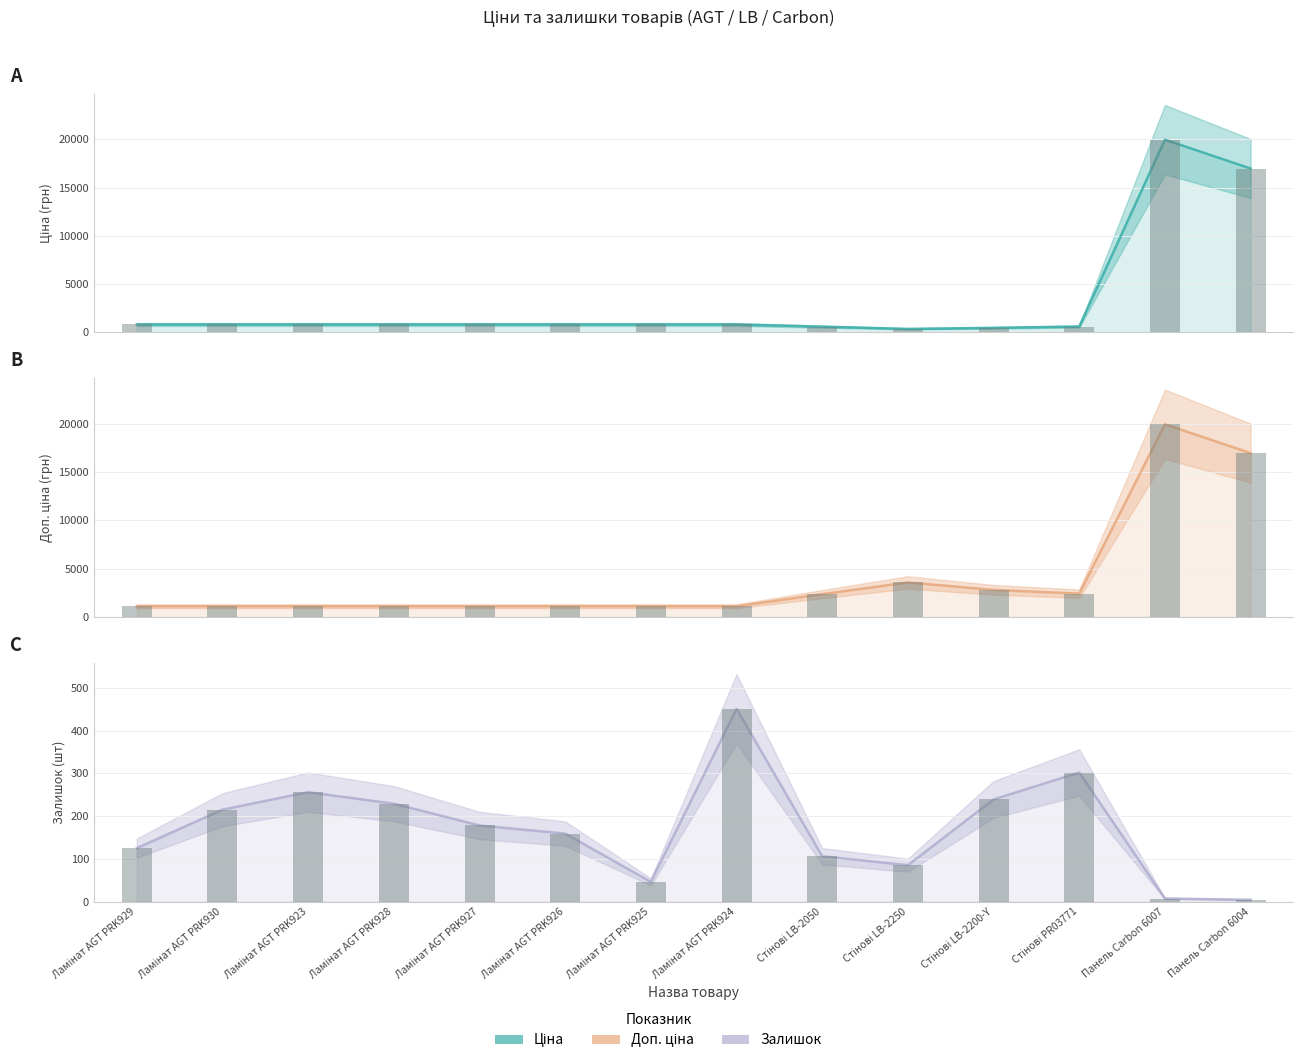

Does the chart contain stacked bars?

No